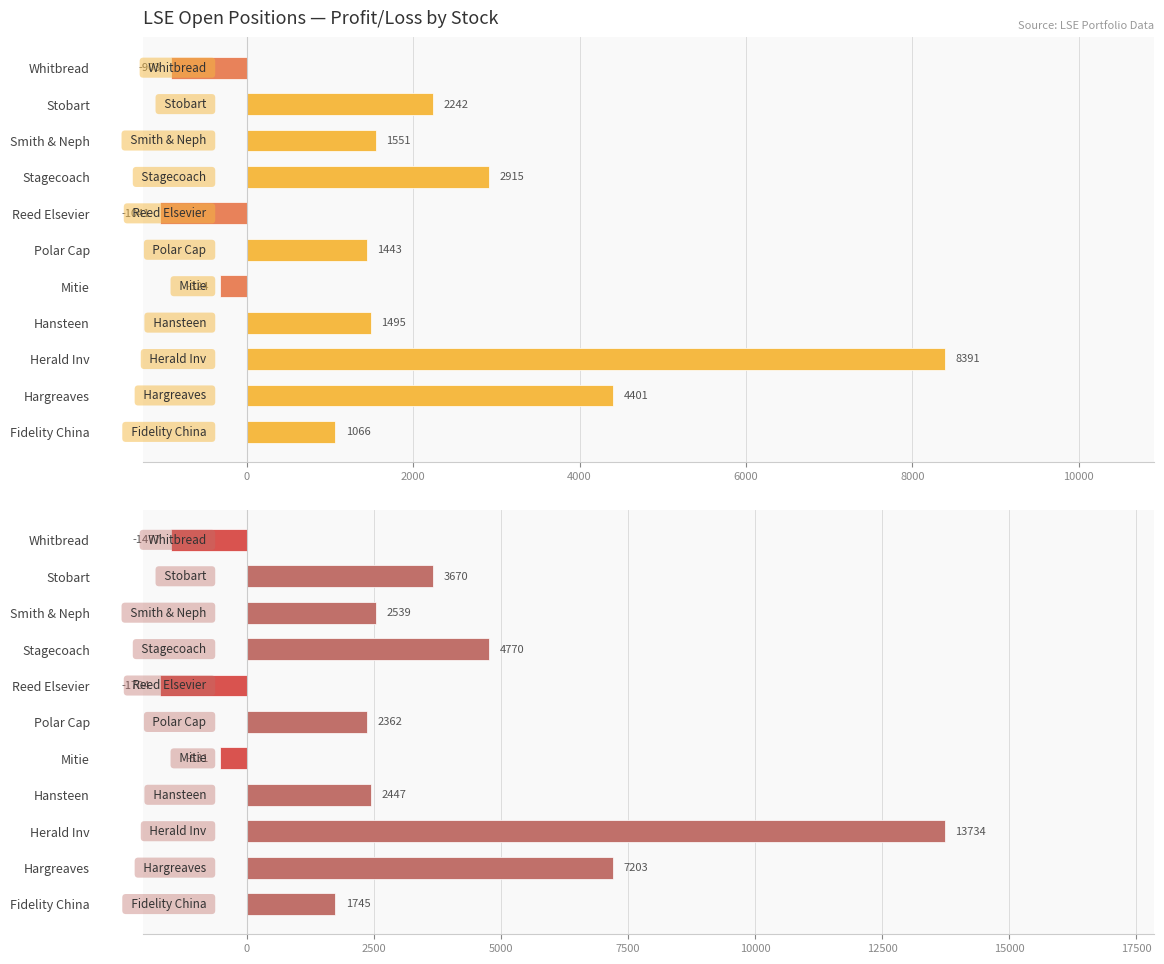

What is the value of the Profit/Loss GBP bar at the 8th from the left?

2914.7